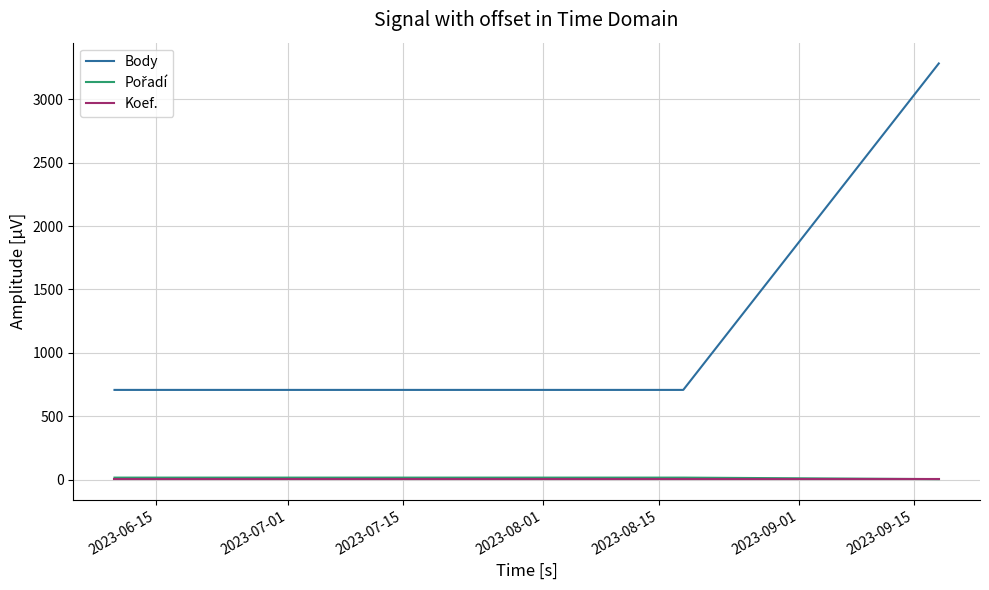

Which series has the largest range (max minus min)?

Body